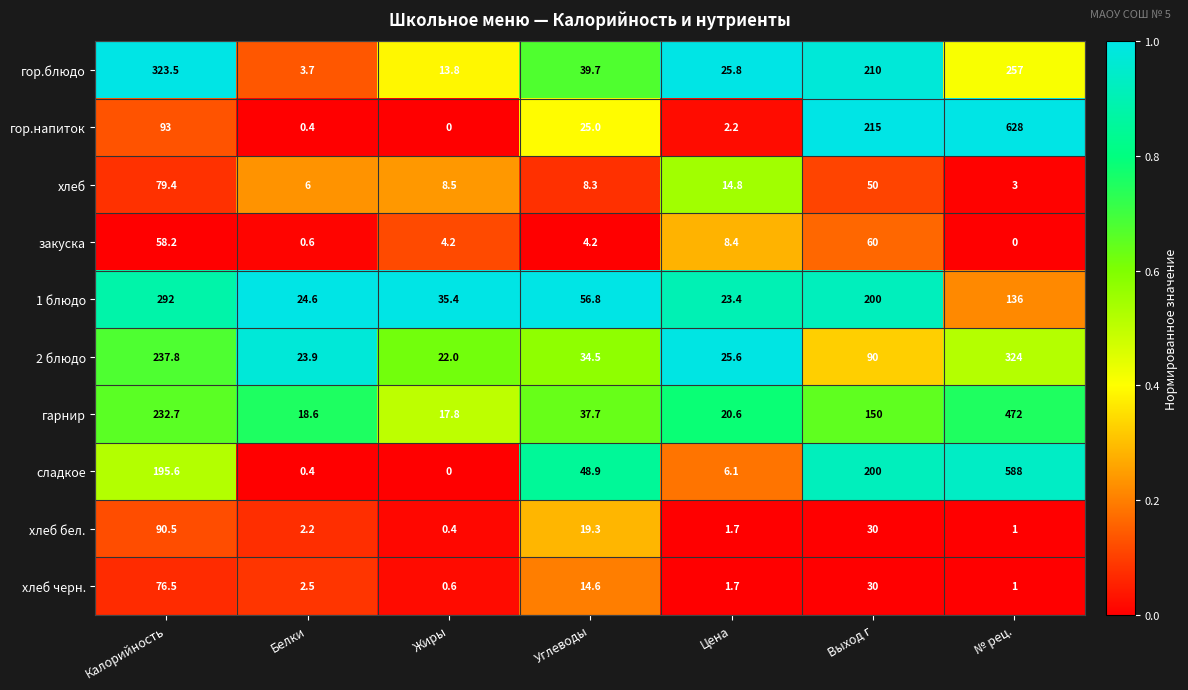

What is the sum of all гор.блюдо values?

873.5